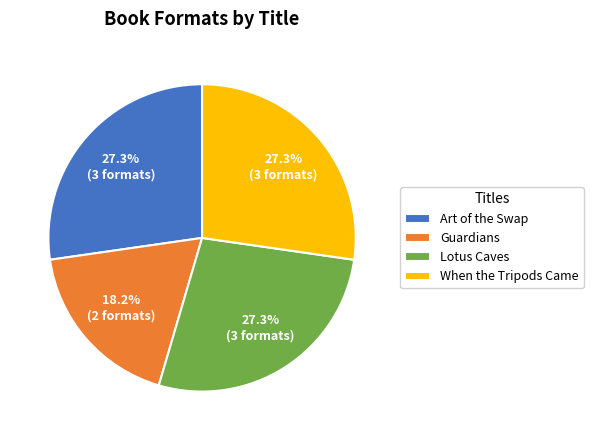

Approximately how many times larger is the value at Lotus Caves compared to Guardians?

1.5